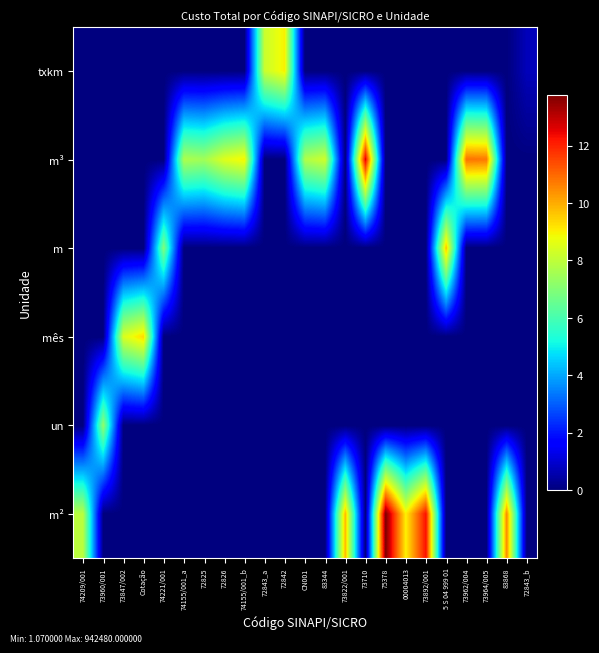

Count the number of data series in this chart.

6